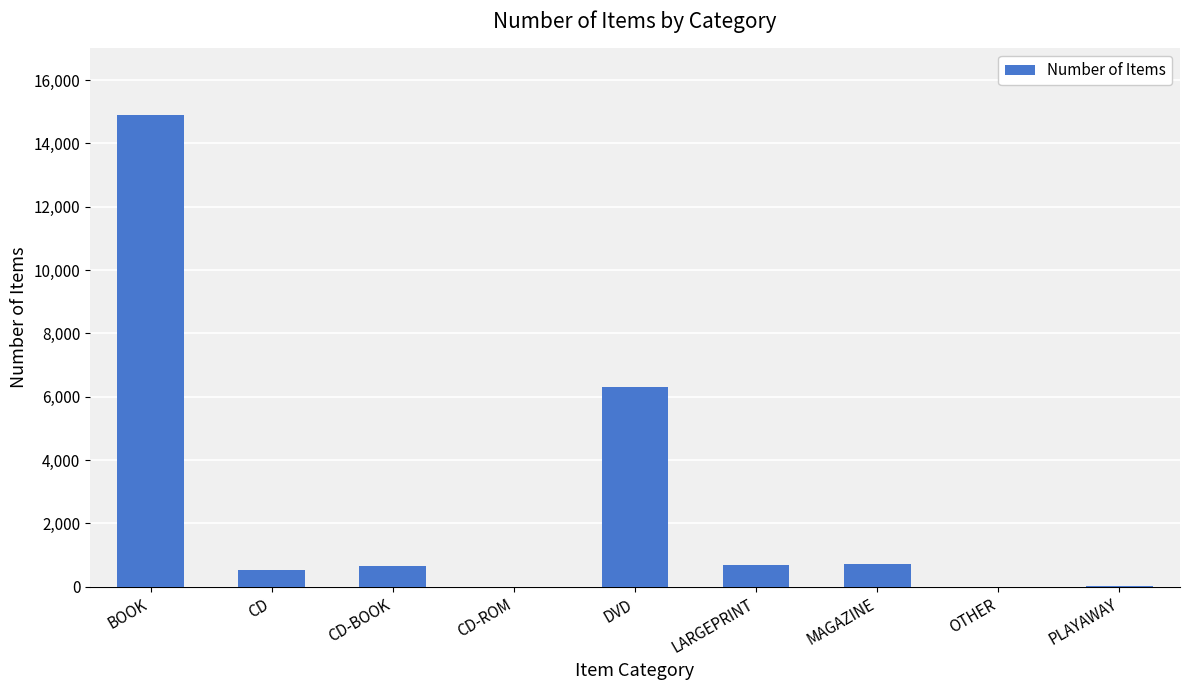

What is the sum of all values?

23785